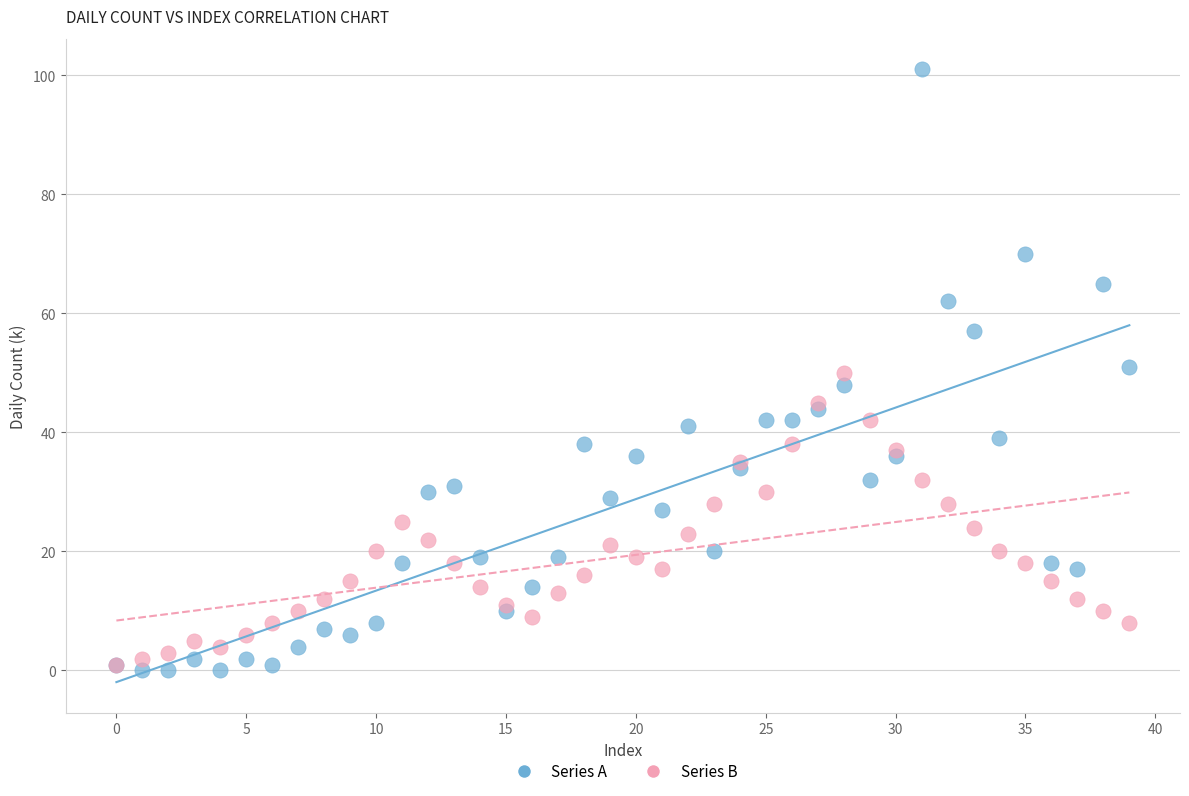

What are all the series names shown in the legend?

Series A, Series B